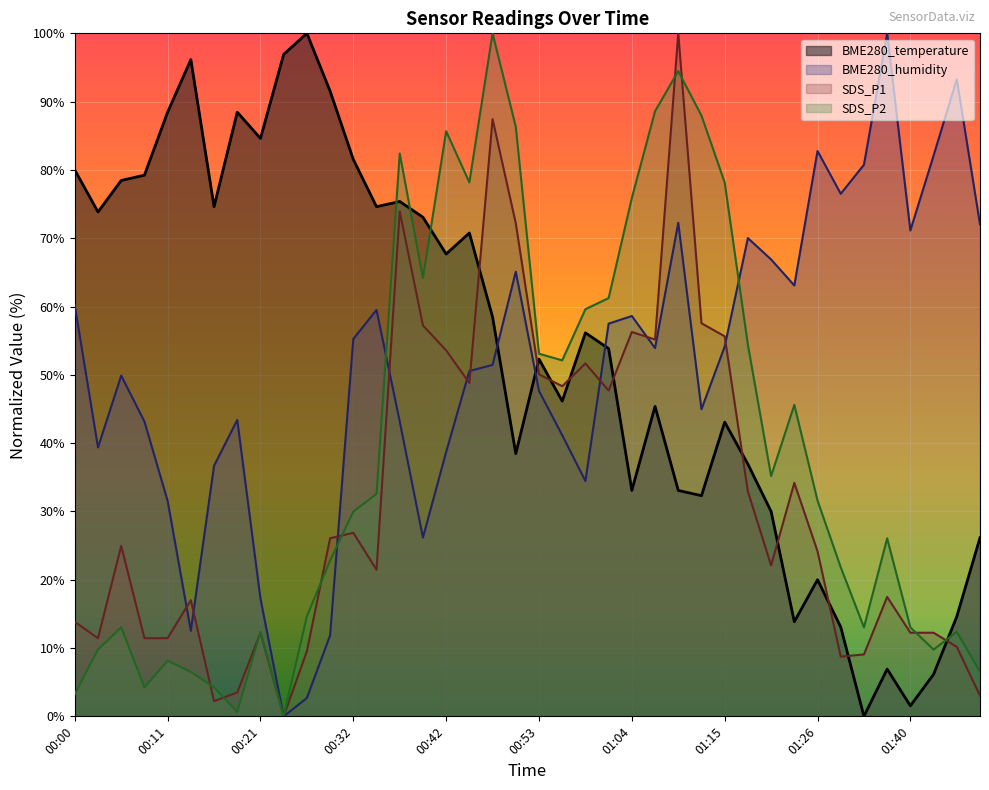

Which label corresponds to the smallest value in the chart?

01:35